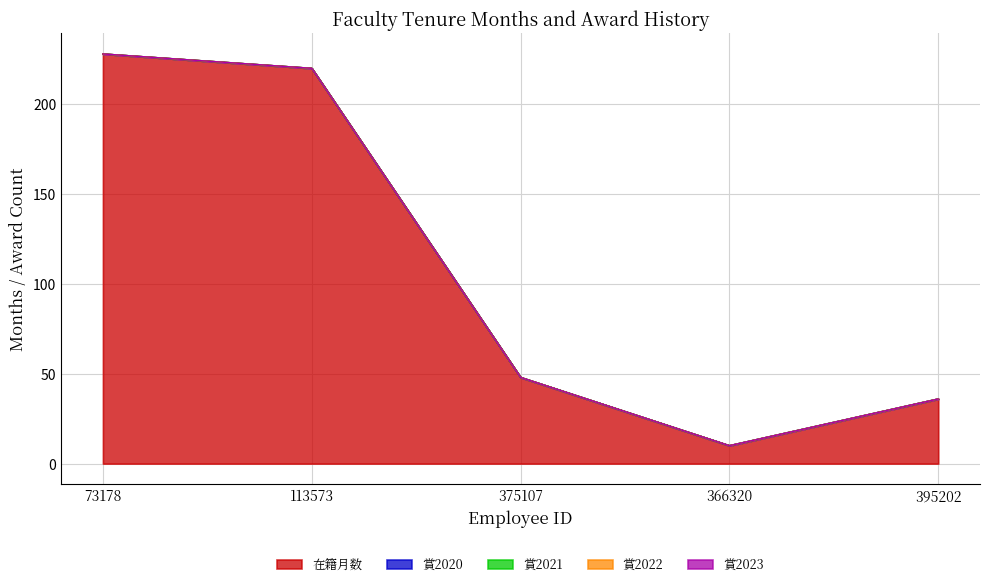

Does the chart have visible grid lines?

Yes